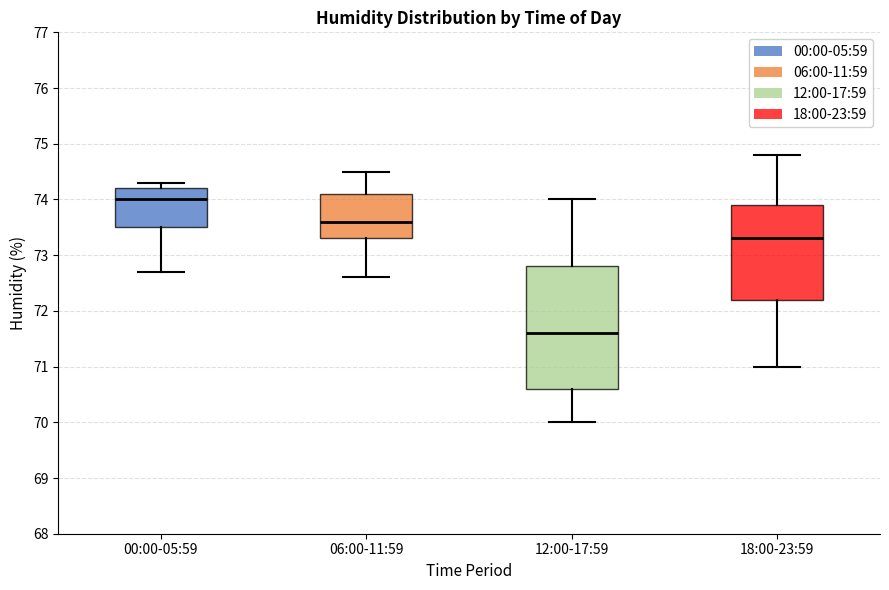

Reading left to right, read every box against the y-axis: the position of its median line, the range the box covers, and the ends of its whiskers. The values are not printed on the chart, so give them approximately, as read against the axis.

00:00-05:59: median 74.0, box 73.5 to 74.2, whiskers 72.7 to 74.3
06:00-11:59: median 73.6, box 73.3 to 74.1, whiskers 72.6 to 74.5
12:00-17:59: median 71.6, box 70.6 to 72.8, whiskers 70.0 to 74.0
18:00-23:59: median 73.3, box 72.2 to 73.9, whiskers 71.0 to 74.8